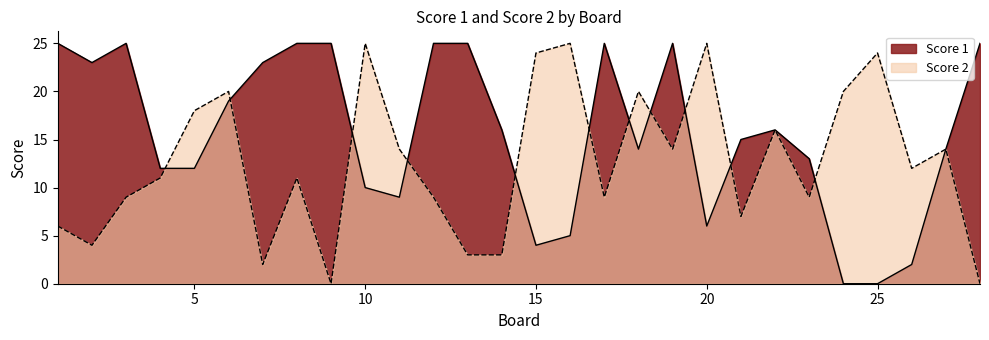

Rank the series by their maximum value, from highest to lowest.

Score 1, Score 2